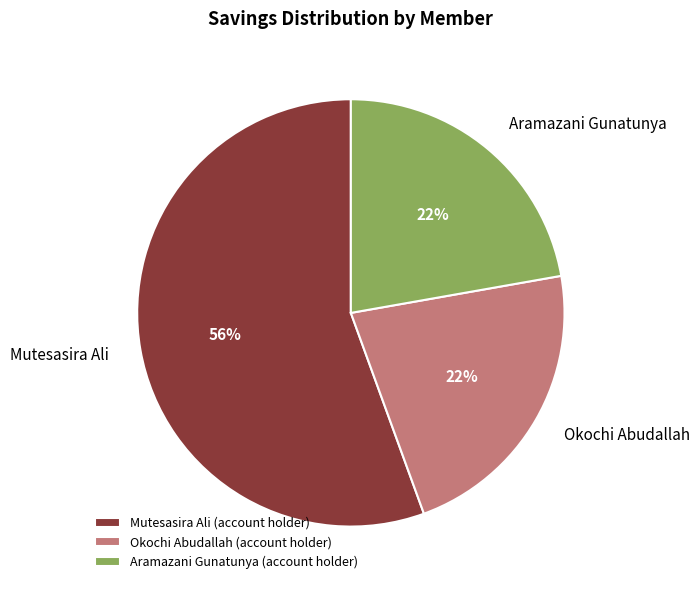

Combined, do Okochi Abudallah and Aramazani Gunatunya account for over 50%?

No